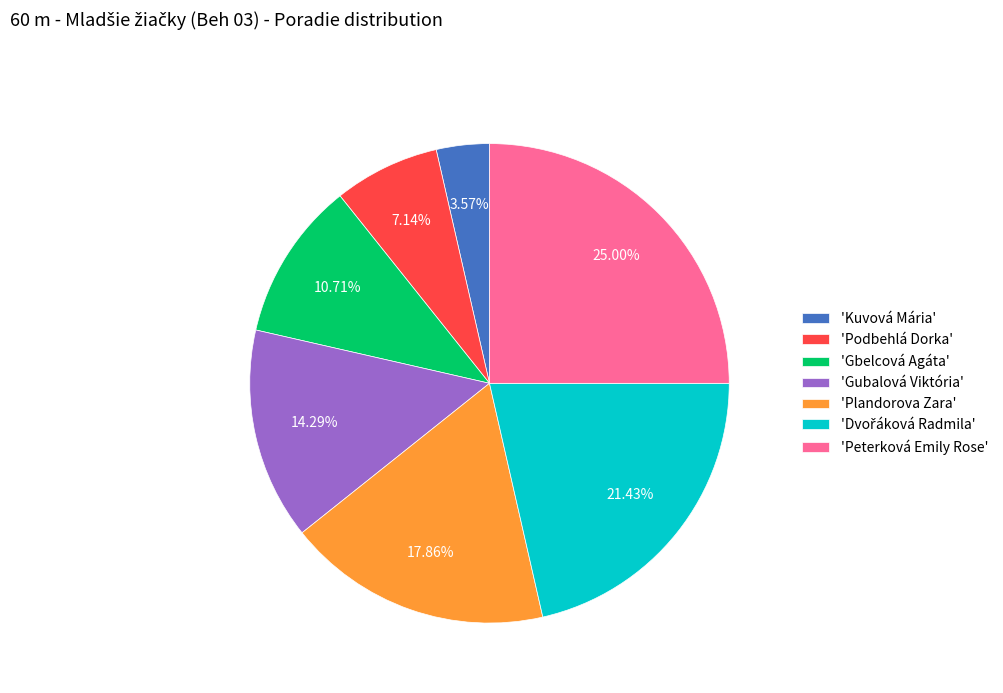

Which slice is the largest?

'Peterková Emily Rose'